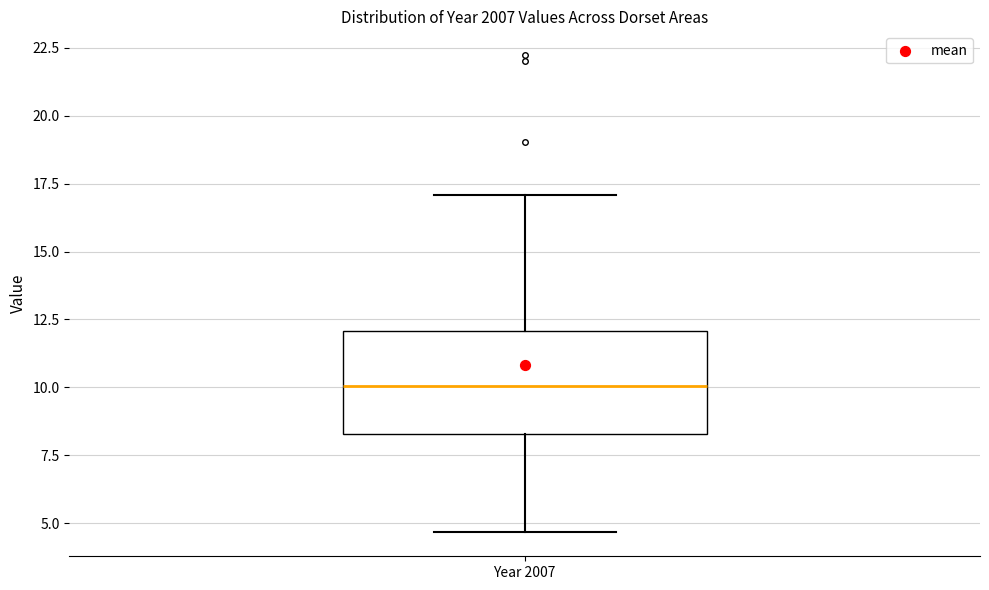

Transcribe this box plot: give where the median line is, the range the box spans, and where the two whiskers end, as read against the y-axis. The values are not printed on the chart, so give them approximately, as read against the axis.

median 10.0, box 8.5 to 12.0, whiskers 4.5 to 17.0